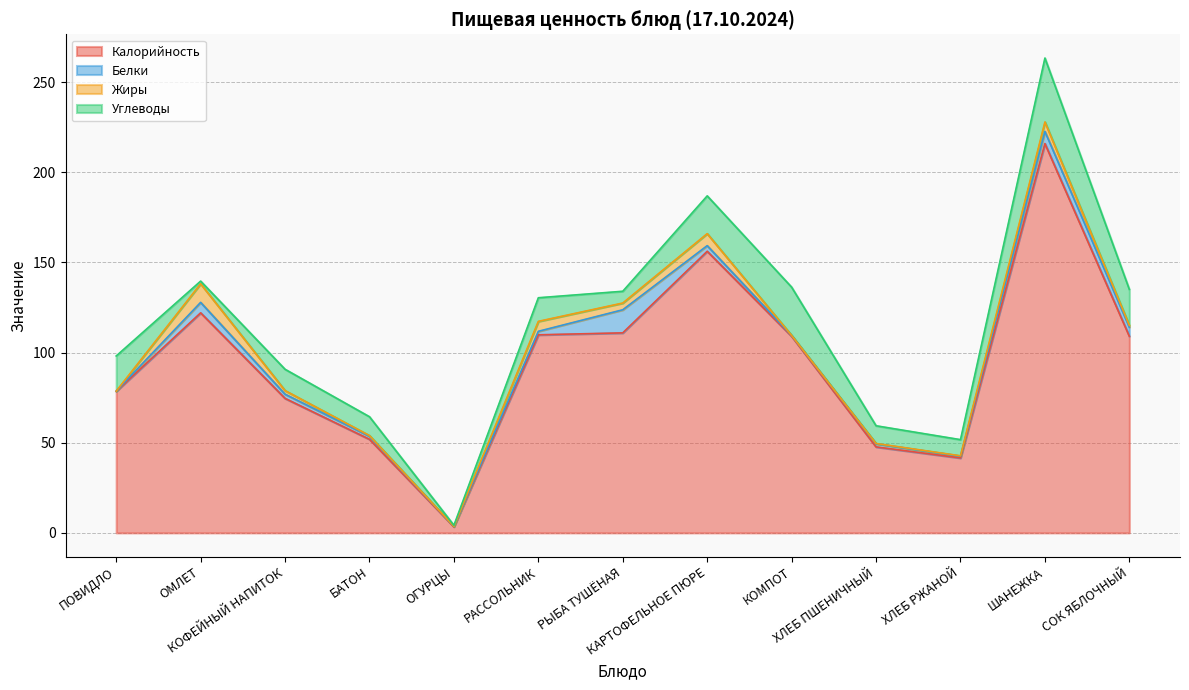

How many lines are shown in the chart?

4